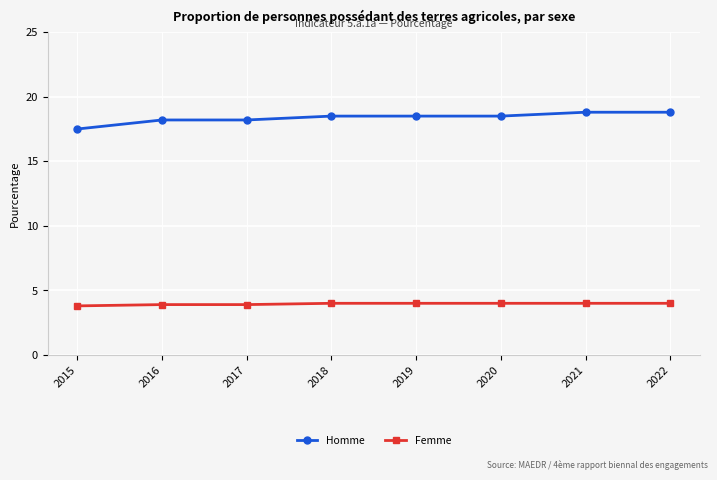

Is it true that Homme equals 23.7 at 2016?

False